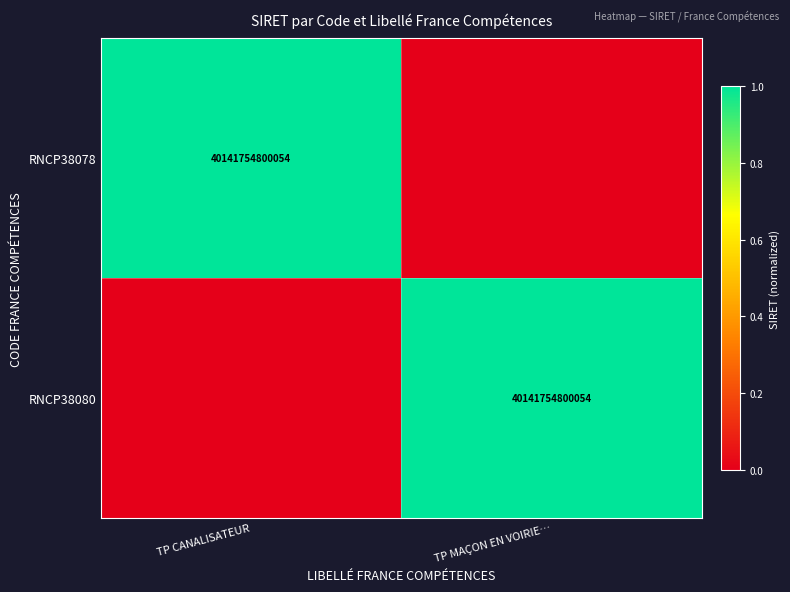

Is it true that RNCP38080 equals 40141754800054 at TP MAÇON EN VOIRIE…?

True